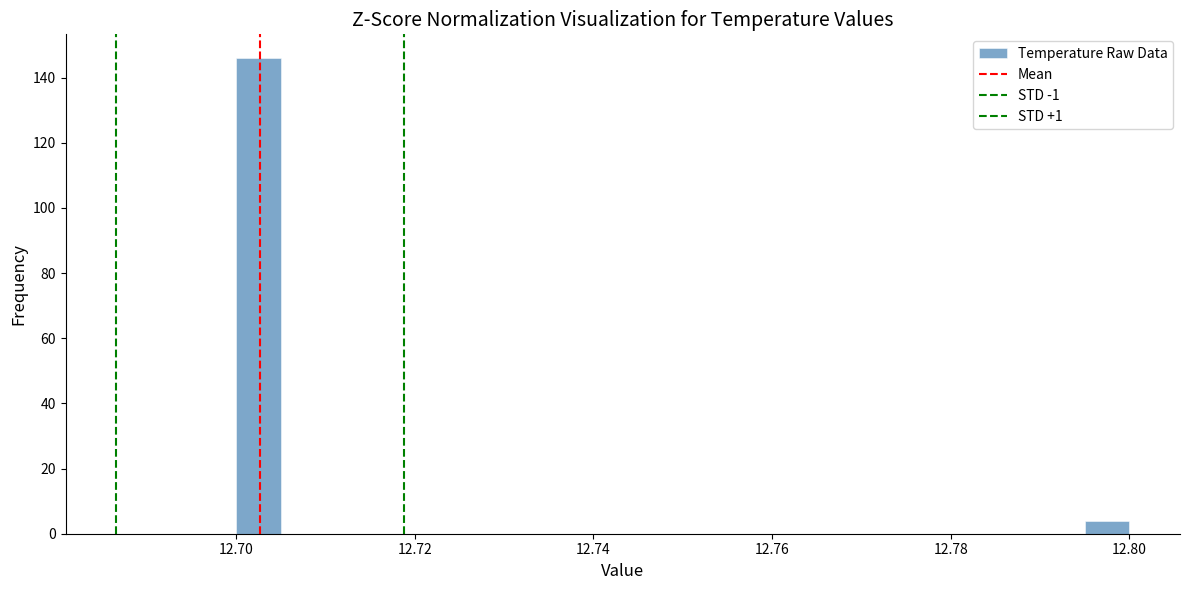

Read against the x-axis, roughly where is the centre of the tallest bar?

12.702